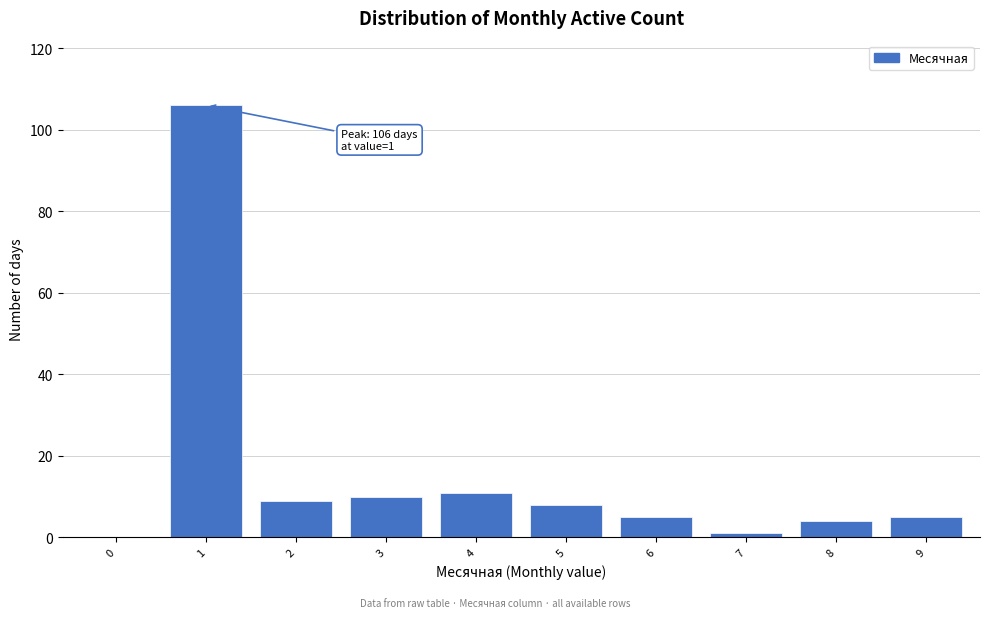

Reading left to right, what are all the values shown in this chart?

0=0	1=106	2=9	3=10	4=11	5=8	6=5	7=1	8=4	9=5